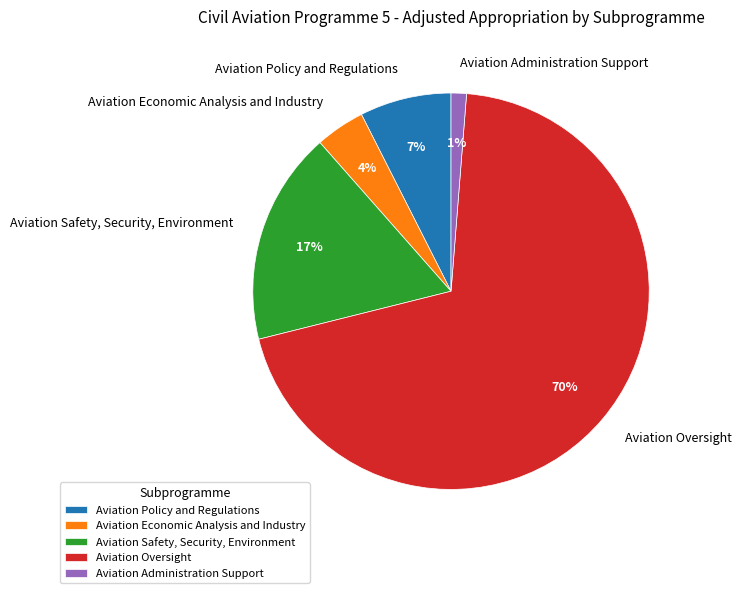

Is the sum of Aviation Oversight and Aviation Safety, Security, Environment greater than half?

Yes